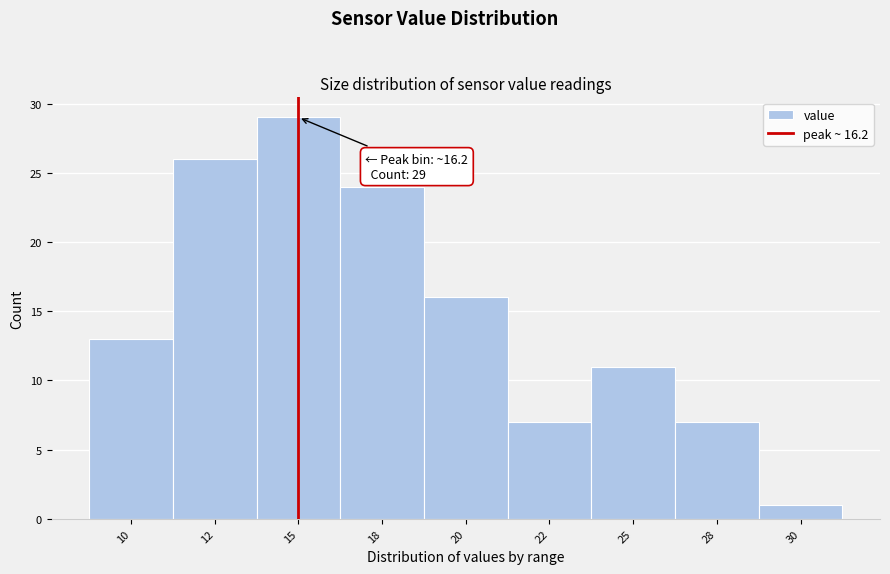

Reading right to left, what are all the values shown in this chart?

30=1	28=7	25=11	22=7	20=16	18=24	15=29	12=26	10=13